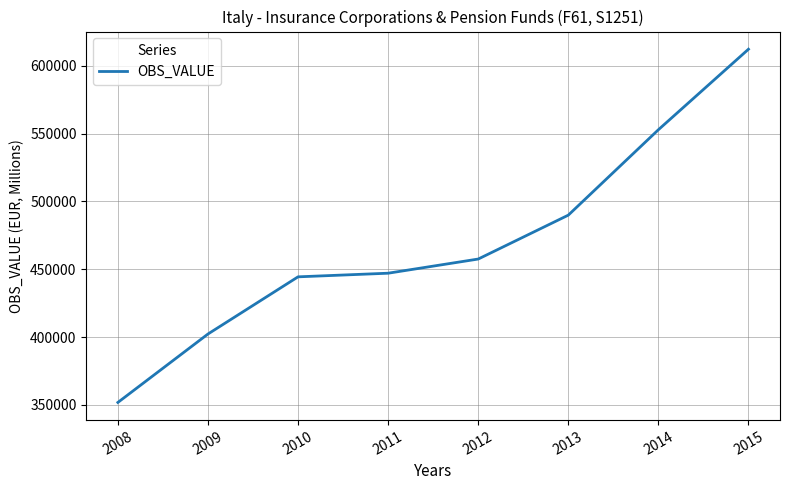

What value does the data have at 2011?

447051.7